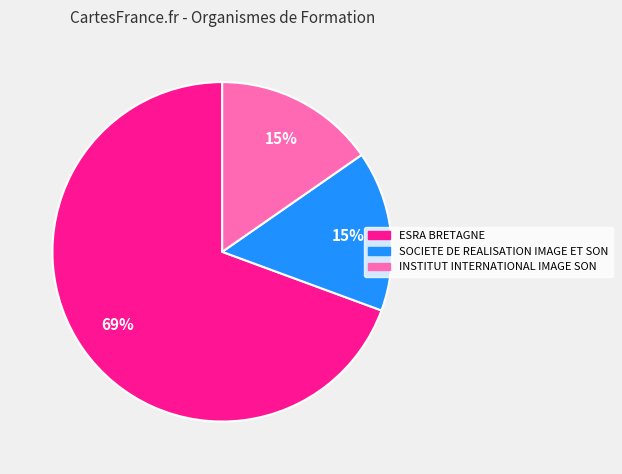

Which category accounts for the majority?

ESRA BRETAGNE